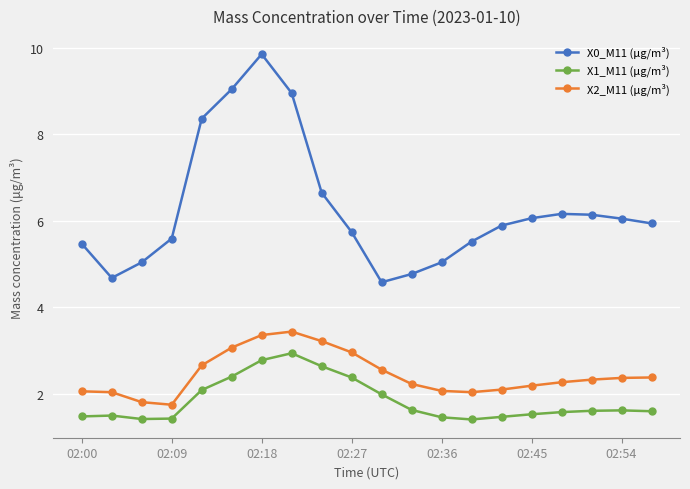

What is the minimum value for X2_M11 (μg/m³)?

1.8